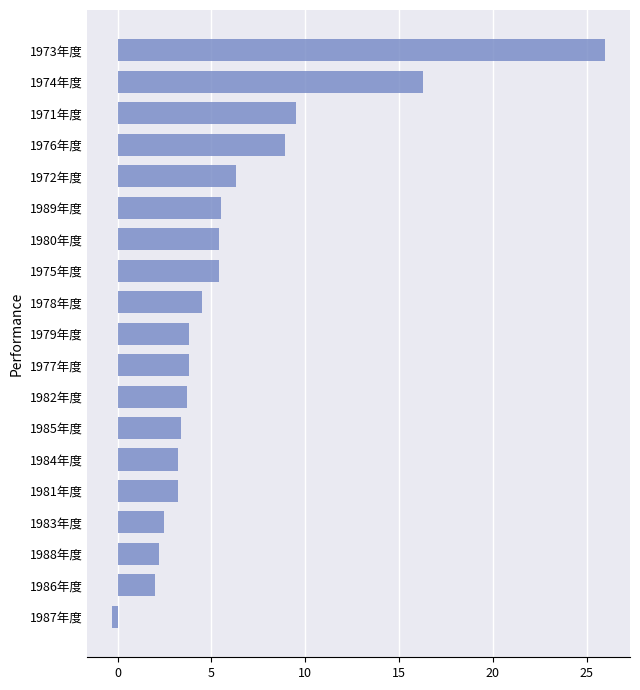

The value at 1985年度 is 2.1. True or false?

False